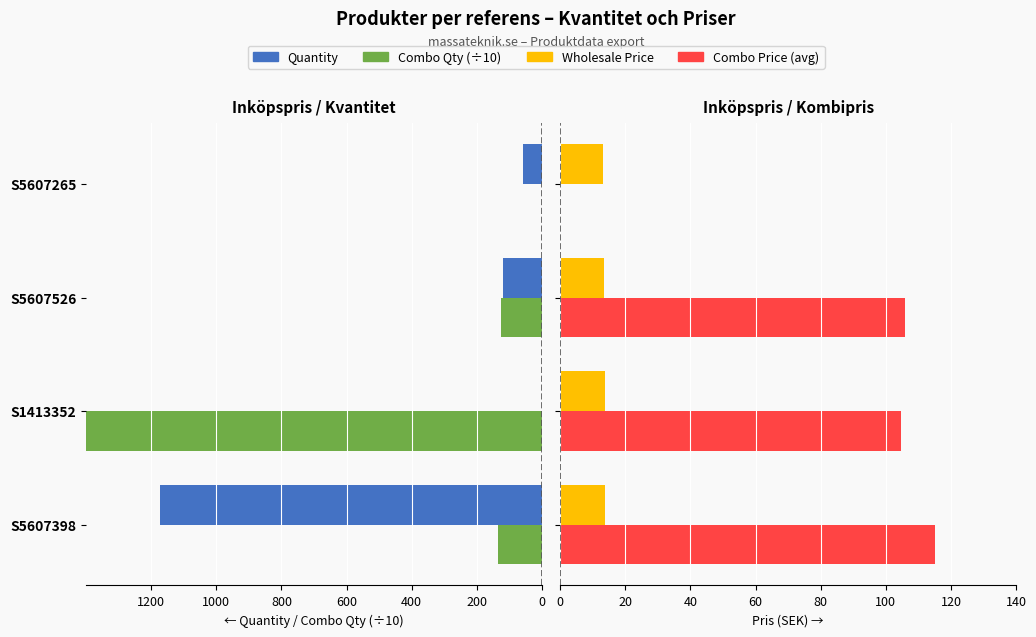

How many values in the Combo Qty (÷10) series exceed -126?

1